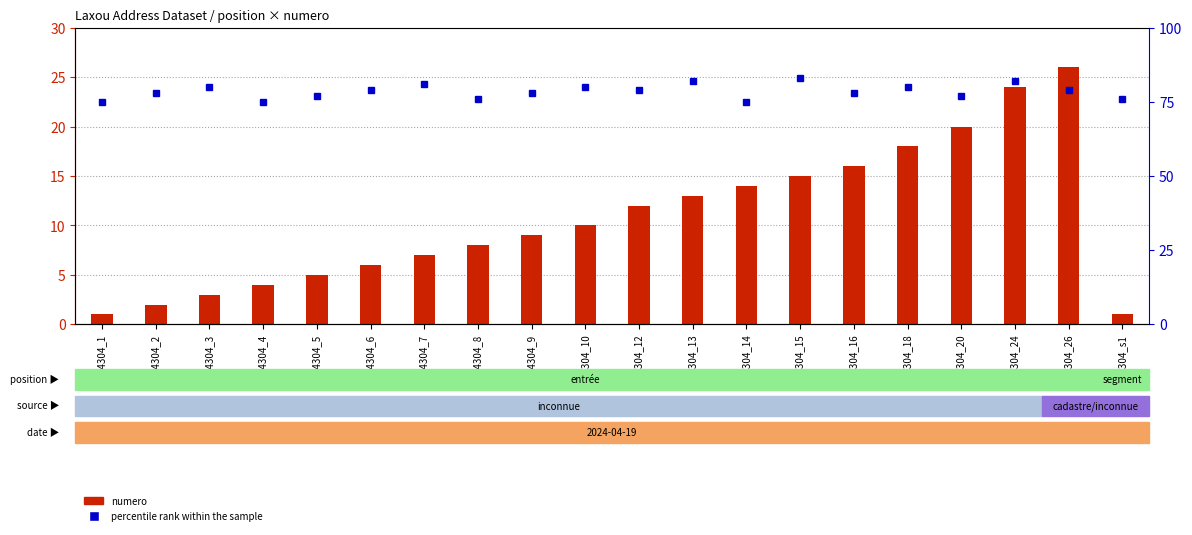

Which series has the largest range (max minus min)?

numero